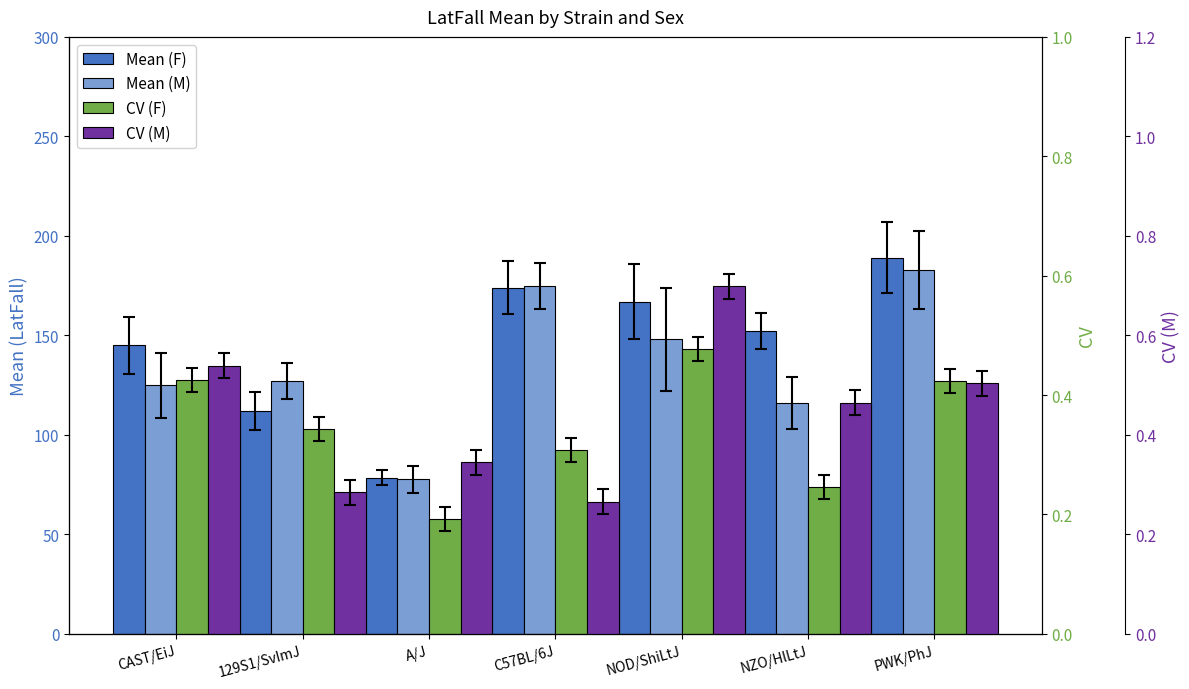

True or false: CV (F) has a value of 0.2 at NZO/HlLtJ.

True